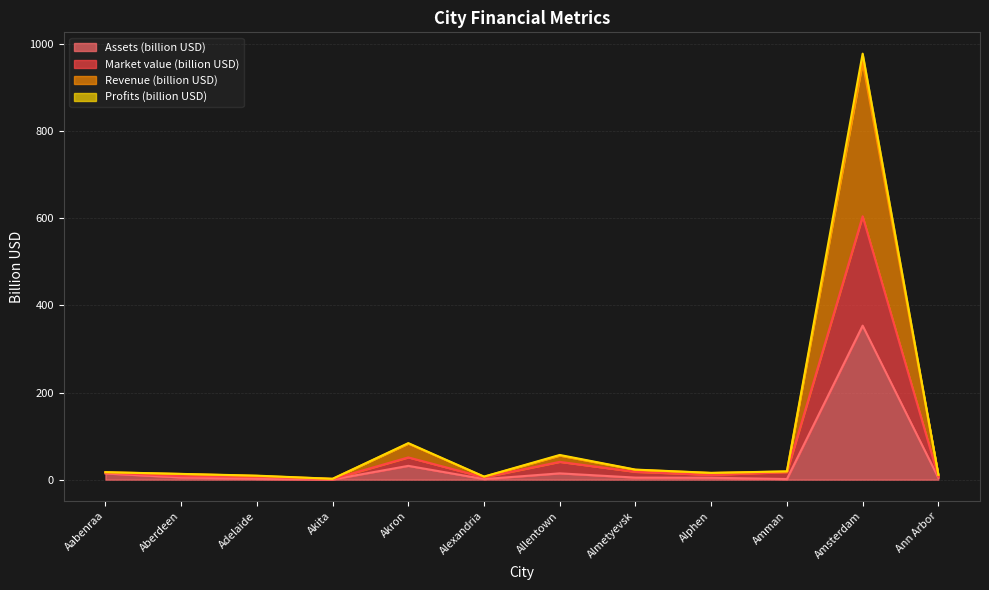

What is the label of the 8th point from the left?

Almetyevsk